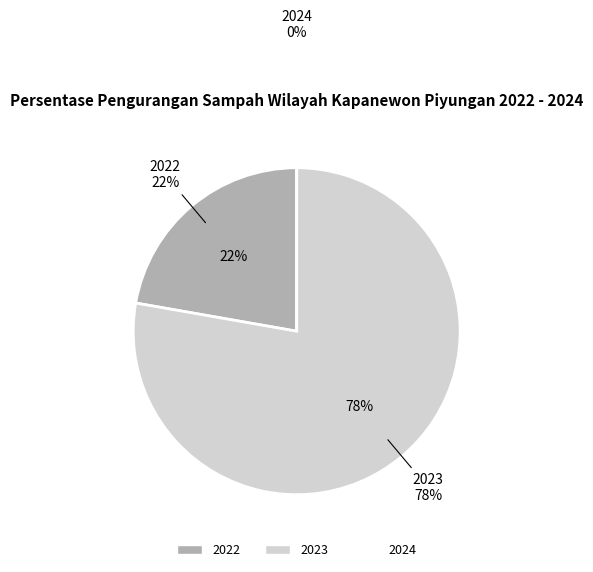

The 2024 slice represents 14% of the pie. True or false?

False